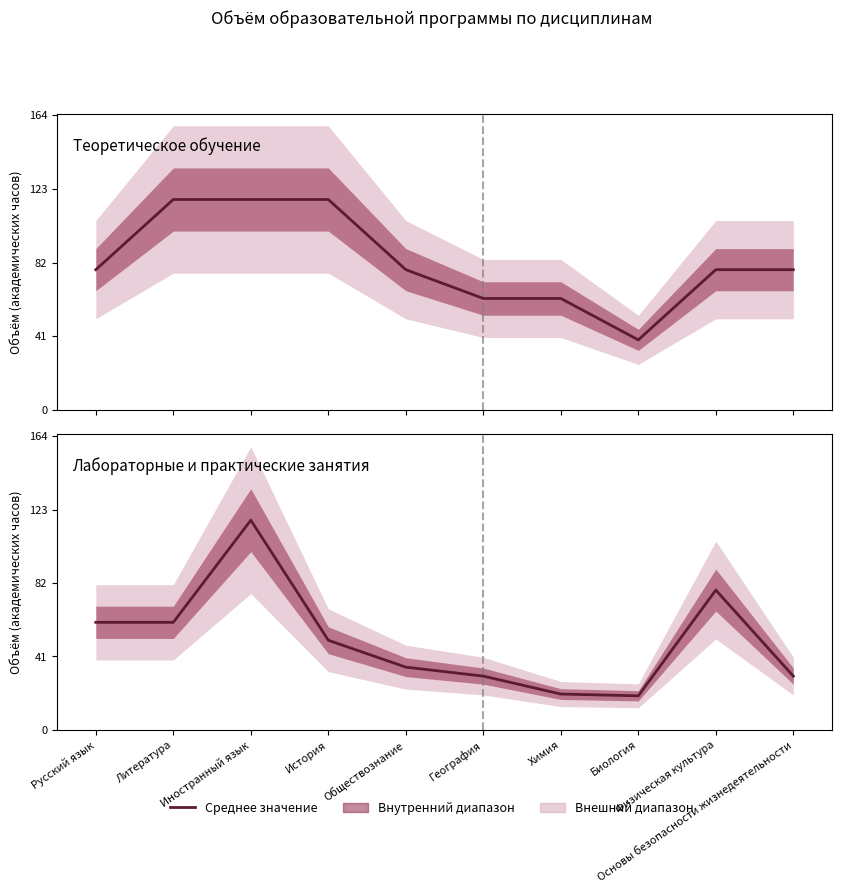

At how many categories does at least one series exceed 30?

10